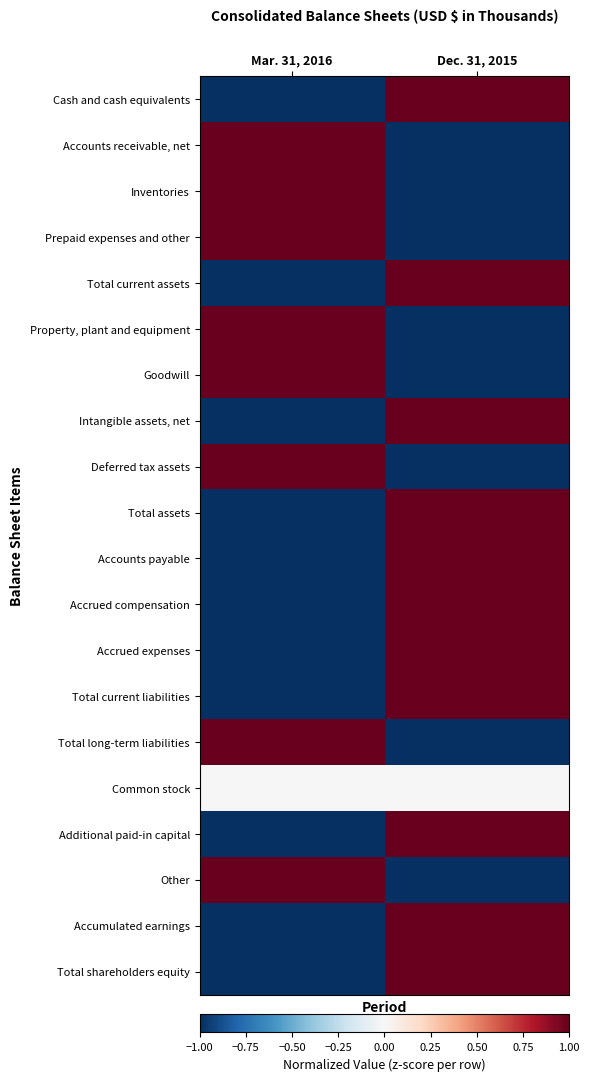

Which has a higher value, Mar. 31, 2016 or Dec. 31, 2015?

Dec. 31, 2015